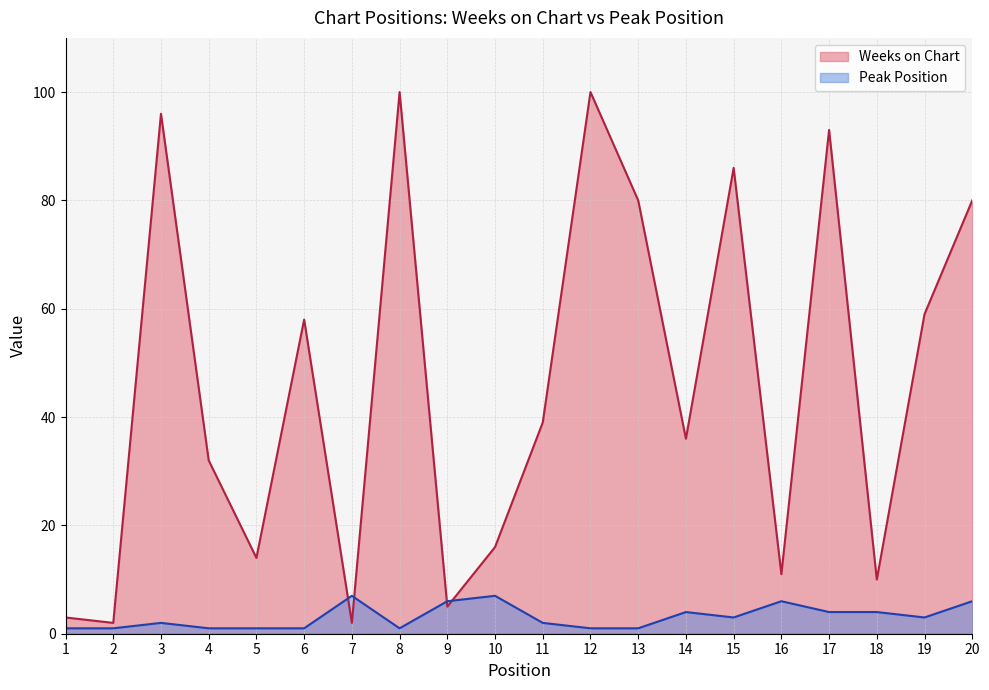

How many times do Peak Position and Weeks on Chart cross each other?

4